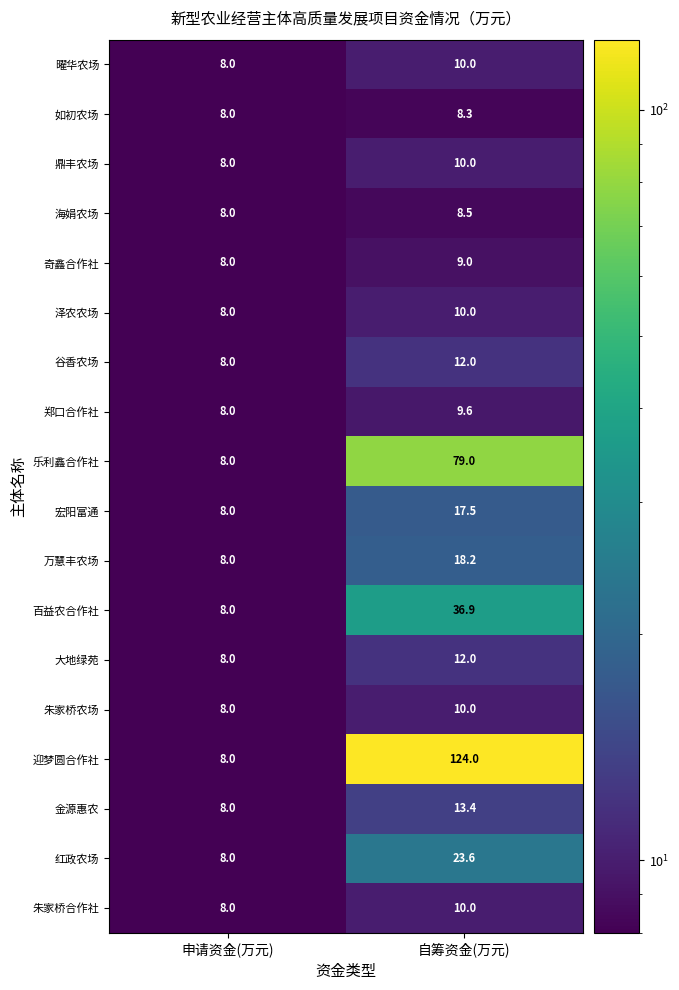

Rank the categories by 红政农场 value from highest to lowest.

自筹资金(万元), 申请资金(万元)